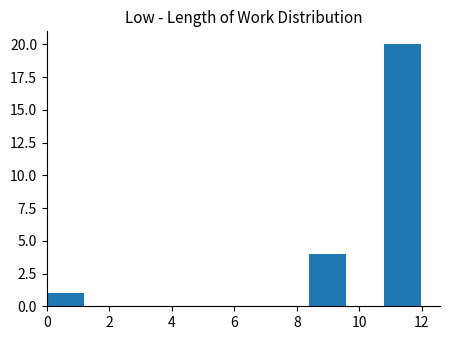

How tall is the bar that spans 10.8 to 12.0 on the x-axis? Neither the bar edges nor the heights are printed on the chart, so give them approximately, as read against the axes.

20